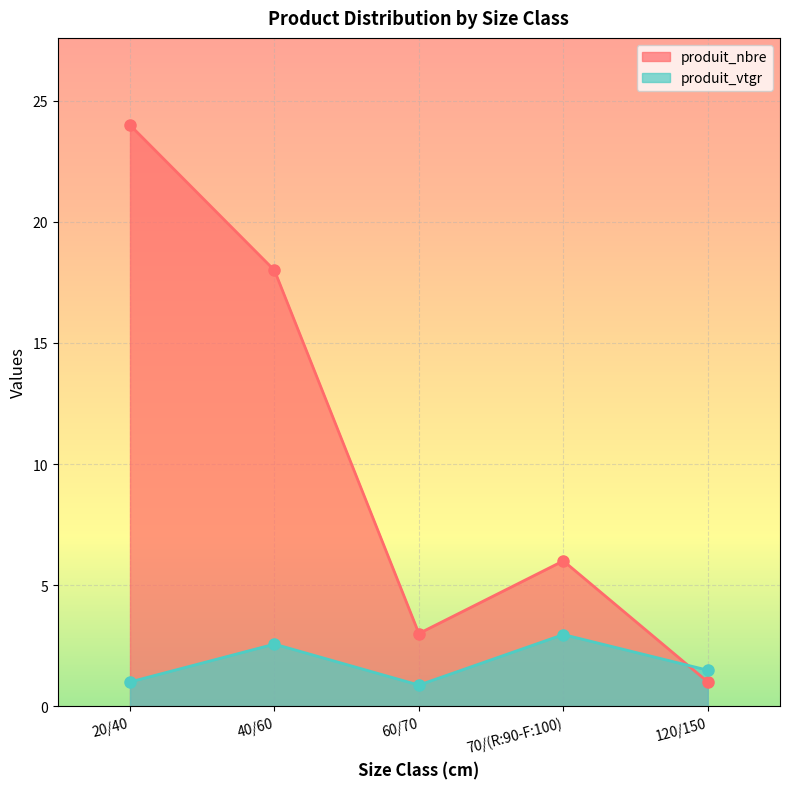

Is the value of produit_nbre at 60/70 greater than the value of produit_vtgr at 120/150?

Yes